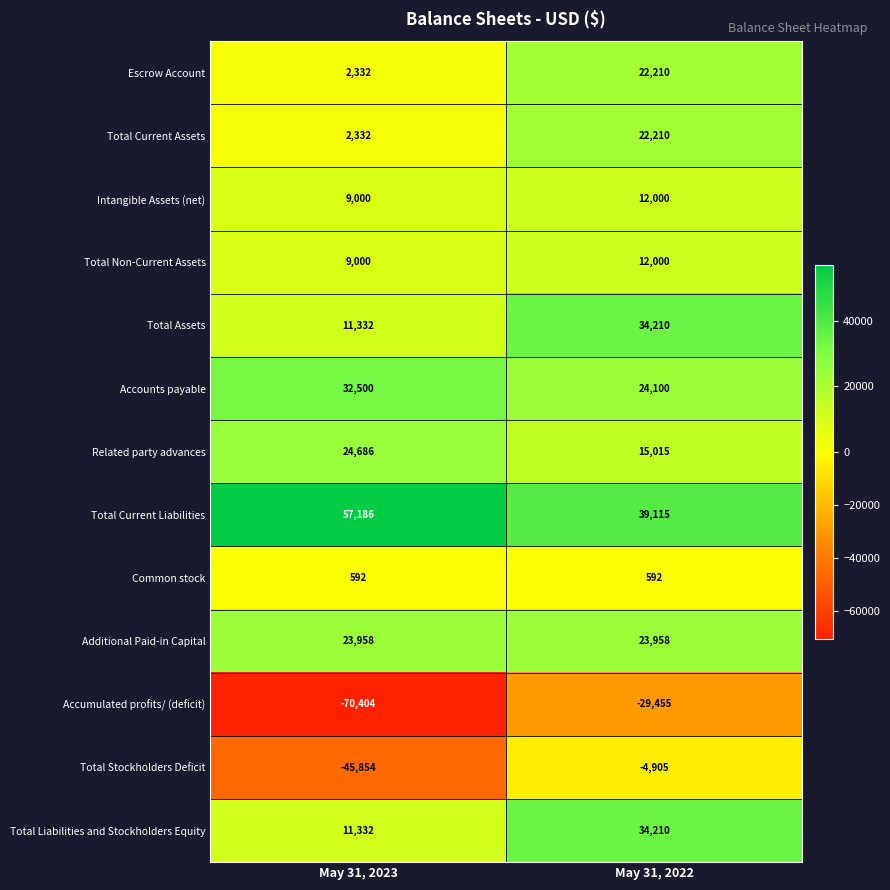

Reading left to right, list all the values displayed in this chart.

Escrow Account: May 31, 2023=2332	May 31, 2022=22210
Total Current Assets: May 31, 2023=2332	May 31, 2022=22210
Intangible Assets (net): May 31, 2023=9000	May 31, 2022=12000
Total Non-Current Assets: May 31, 2023=9000	May 31, 2022=12000
Total Assets: May 31, 2023=11332	May 31, 2022=34210
Accounts payable: May 31, 2023=32500	May 31, 2022=24100
Related party advances: May 31, 2023=24686	May 31, 2022=15015
Total Current Liabilities: May 31, 2023=57186	May 31, 2022=39115
Common stock: May 31, 2023=592	May 31, 2022=592
Additional Paid-in Capital: May 31, 2023=23958	May 31, 2022=23958
Accumulated profits/ (deficit): May 31, 2023=-70404	May 31, 2022=-29455
Total Stockholders Deficit: May 31, 2023=-45854	May 31, 2022=-4905
Total Liabilities and Stockholders Equity: May 31, 2023=11332	May 31, 2022=34210